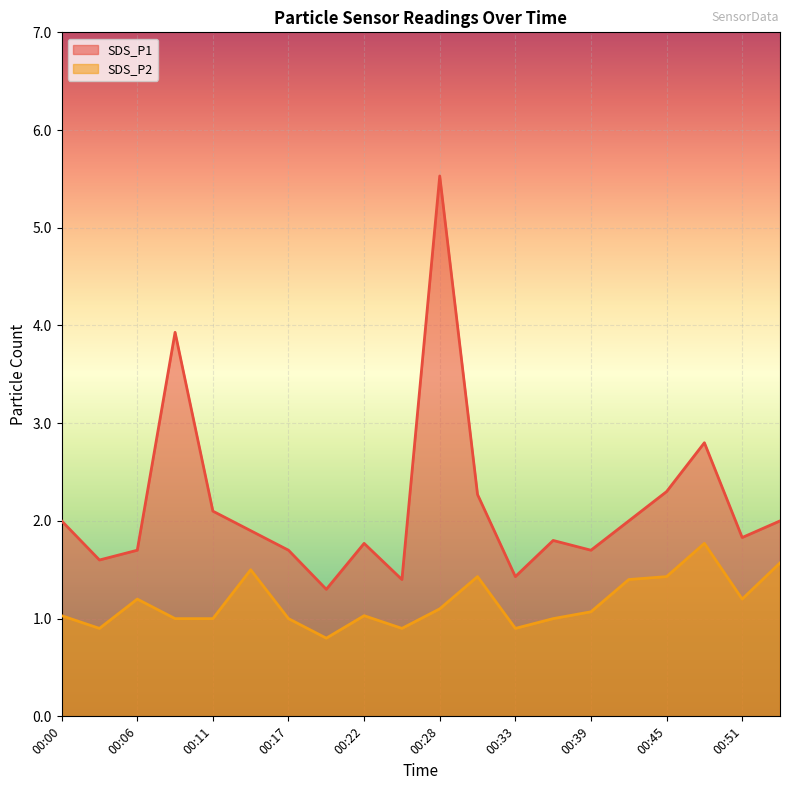

Between 00:19 and 00:28, which is larger?

00:28